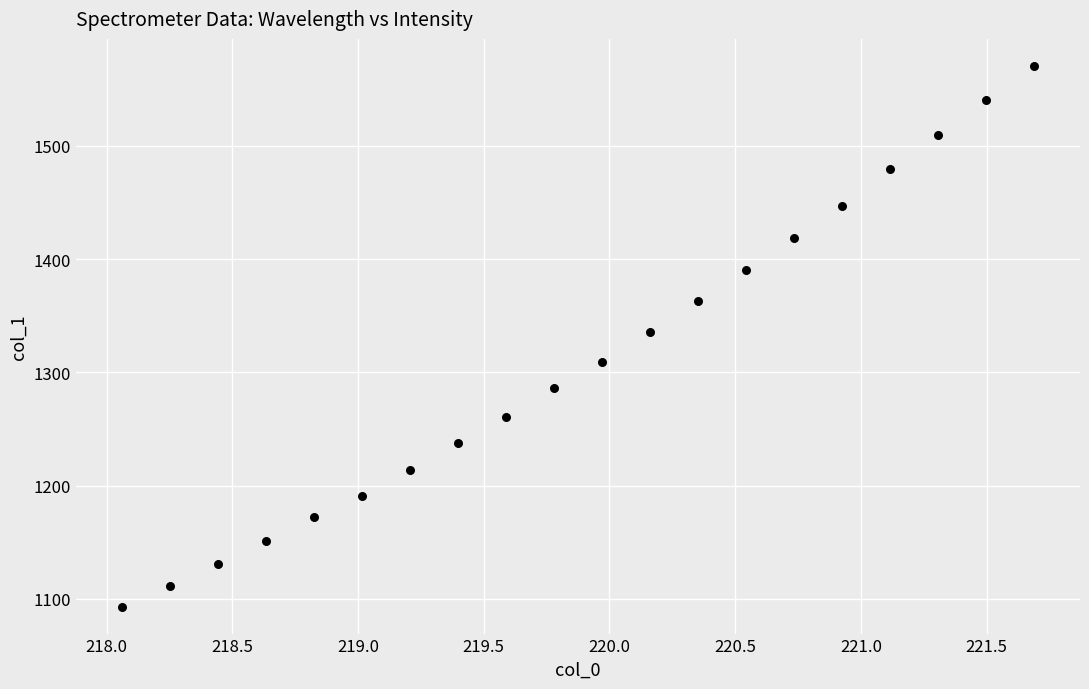

What is the range of Y values (max minus min)?

477.4